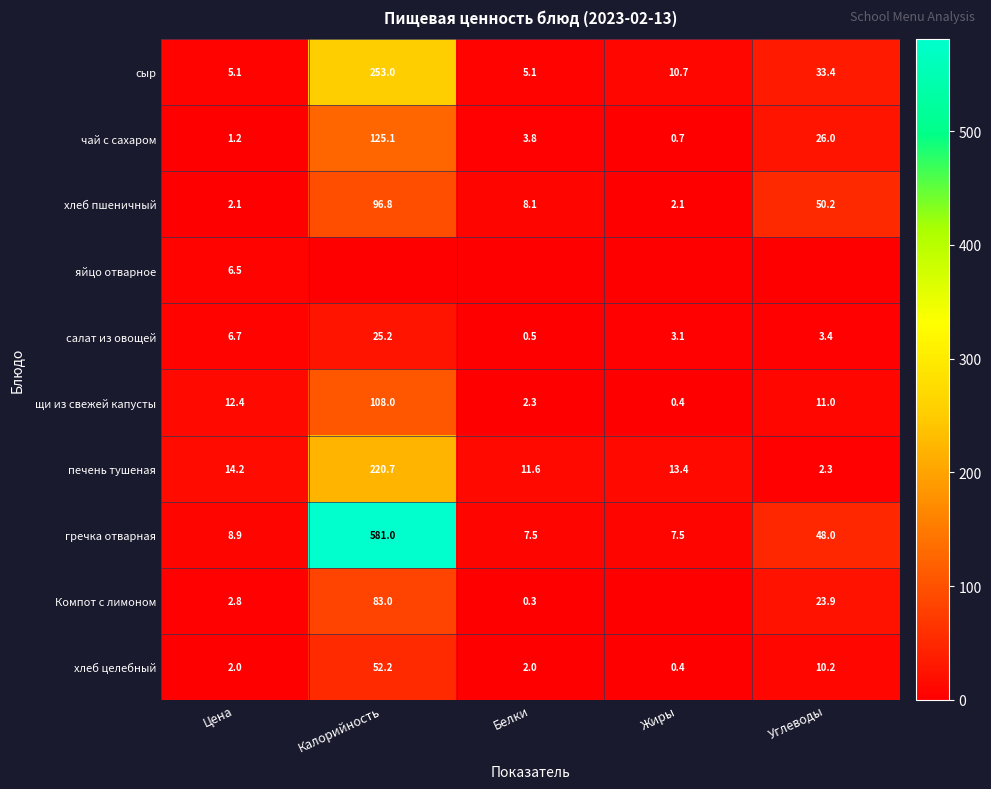

The value of печень тушеная at Жиры is 13.4. True or false?

True